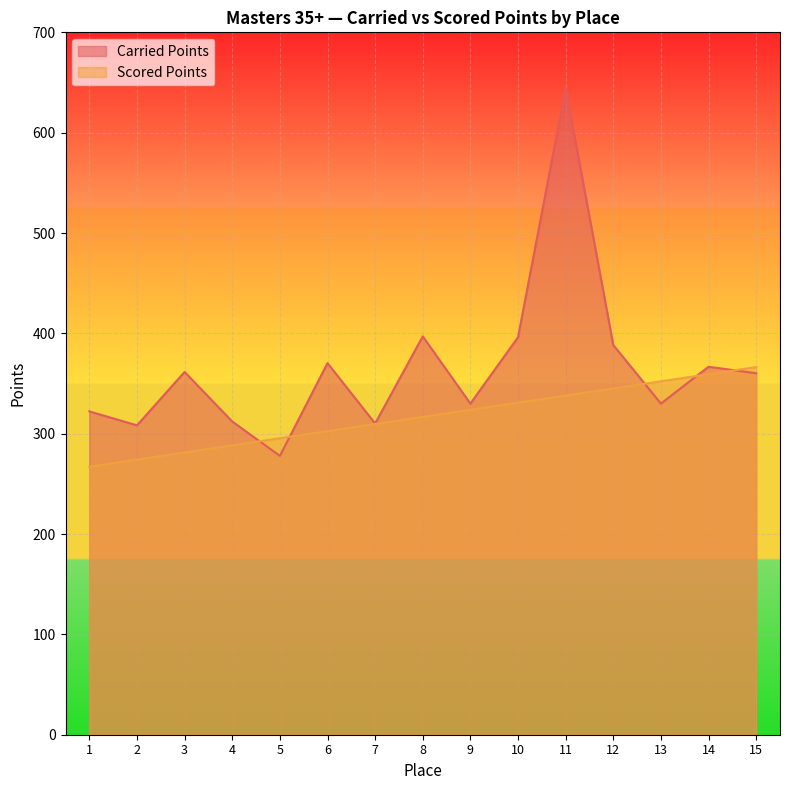

Where is Carried Points nearest to the value 460?

8